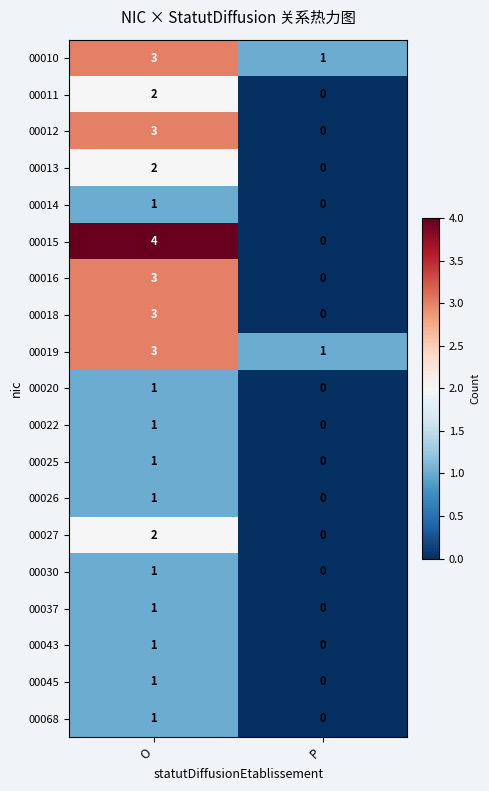

What is the greatest value displayed?

4